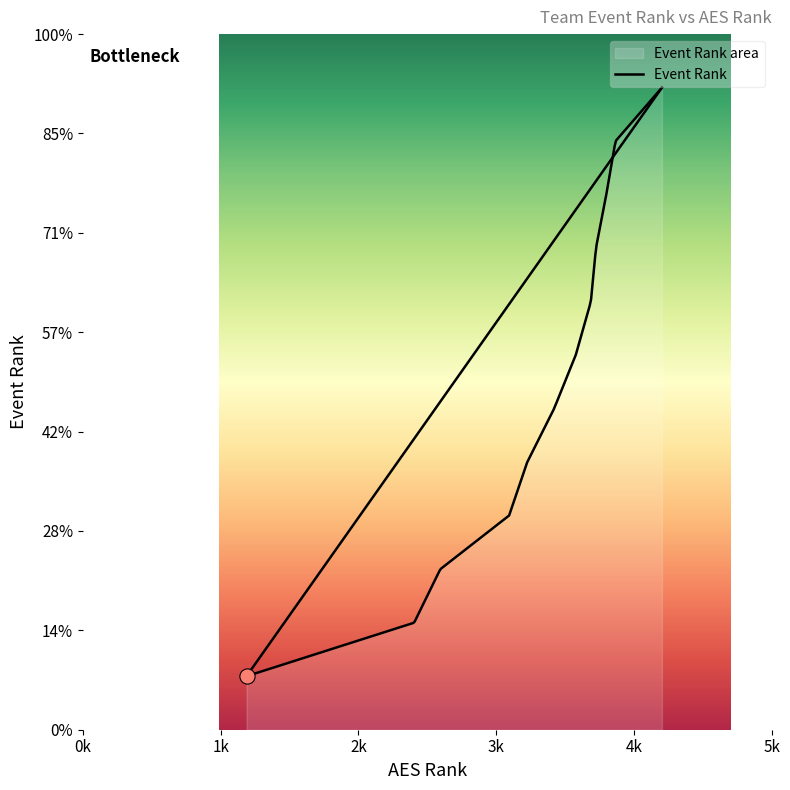

Between 2405 and 3226, which is larger?

3226